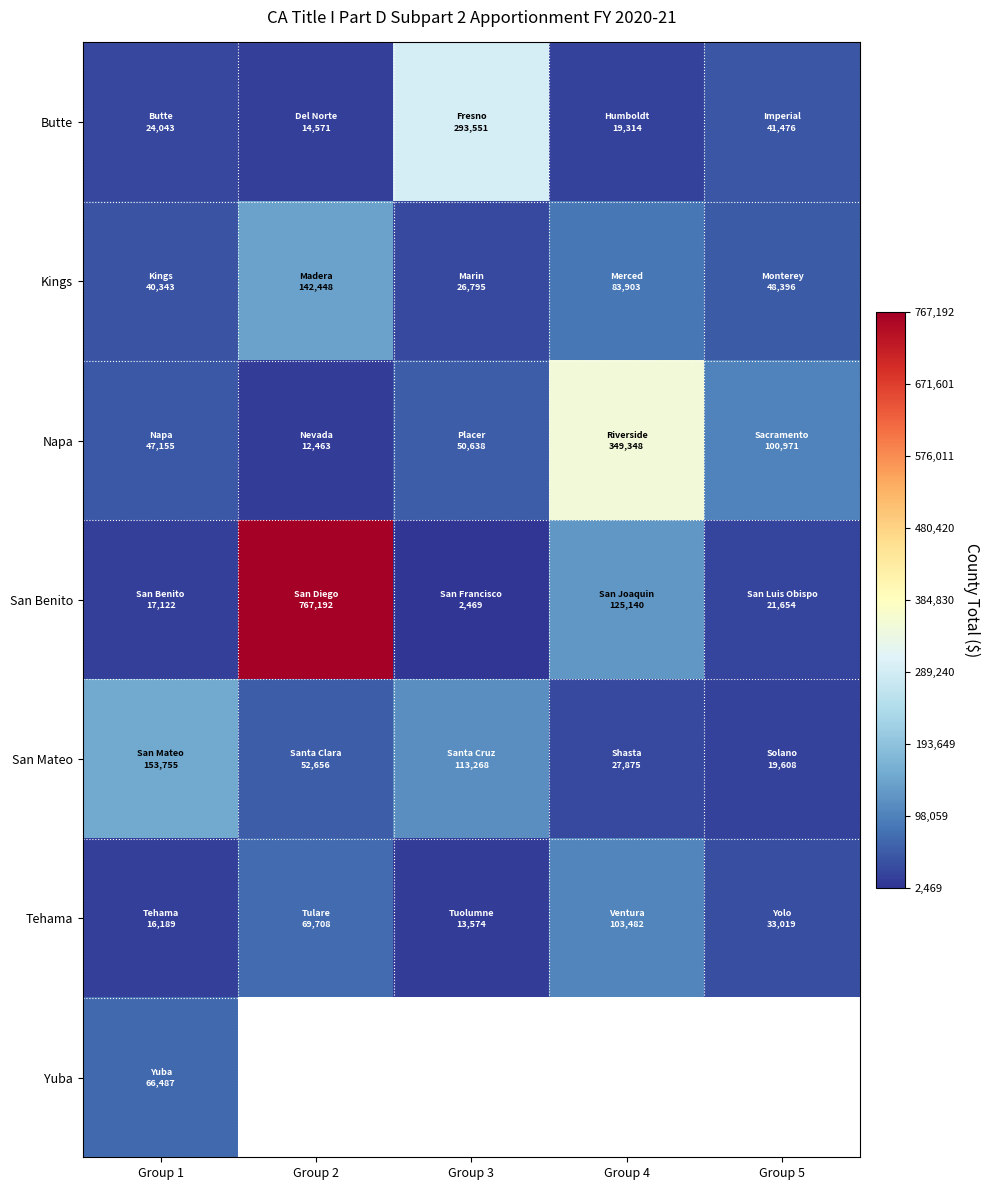

What is the spread (max minus min) of values at Group 3?

291082.0